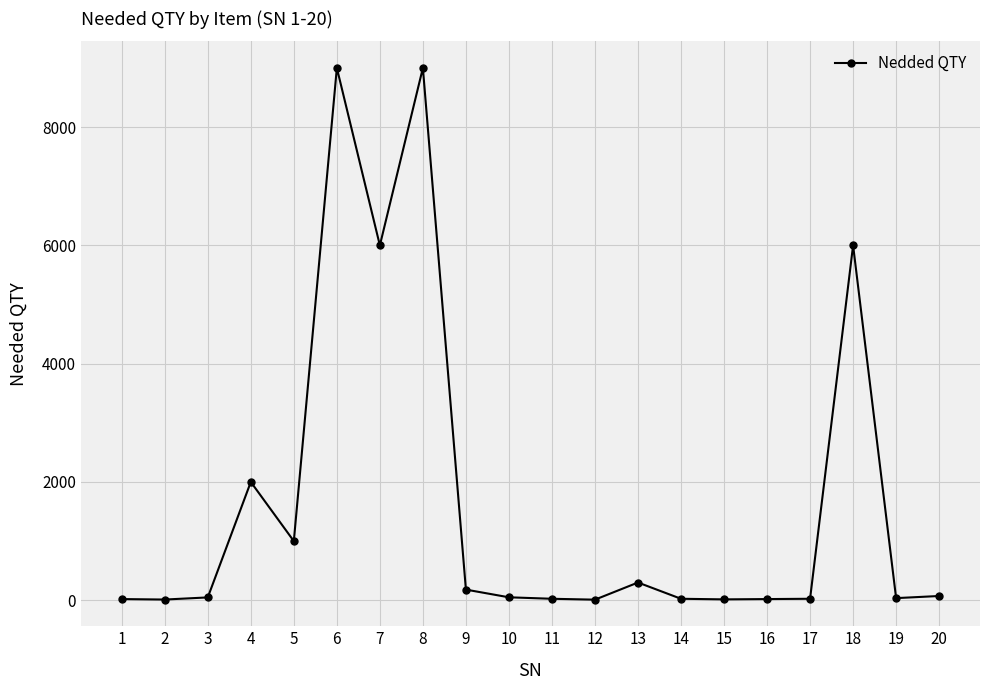

How many values are below 50?

10